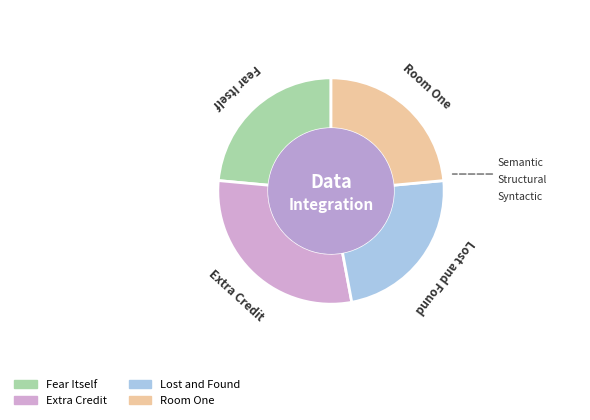

Does any single category account for the majority?

No